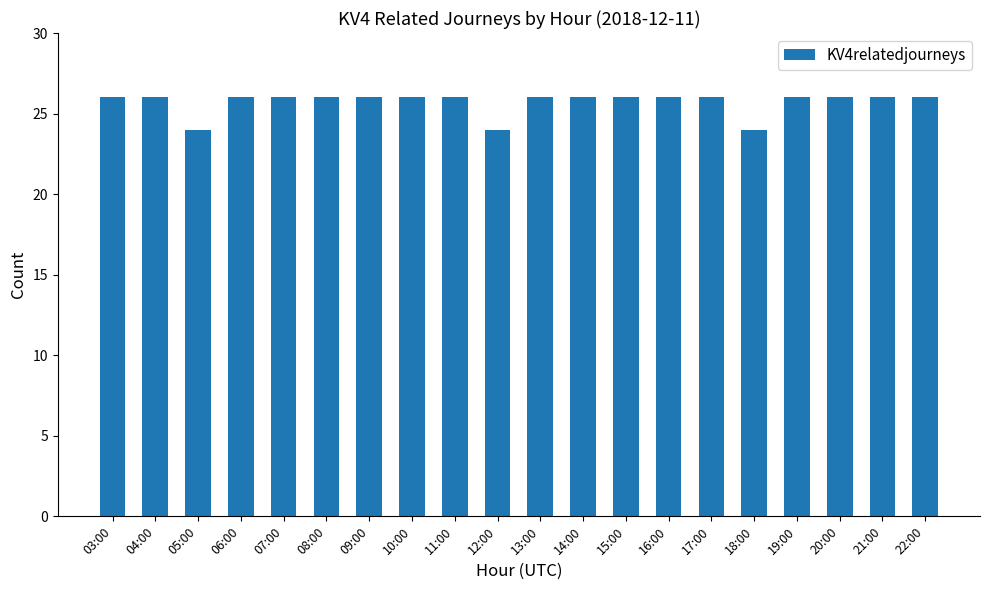

What is the value of the 19th bar from the left?

26